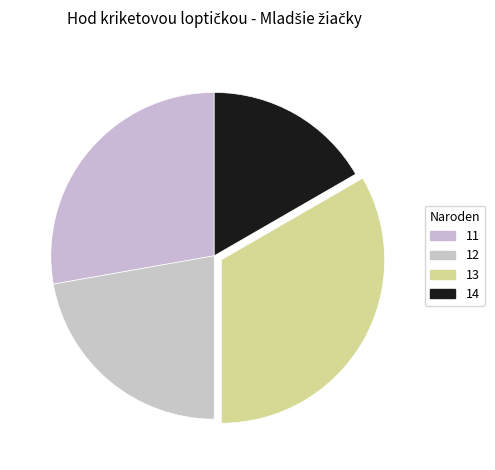

Is there a majority slice in this chart?

No